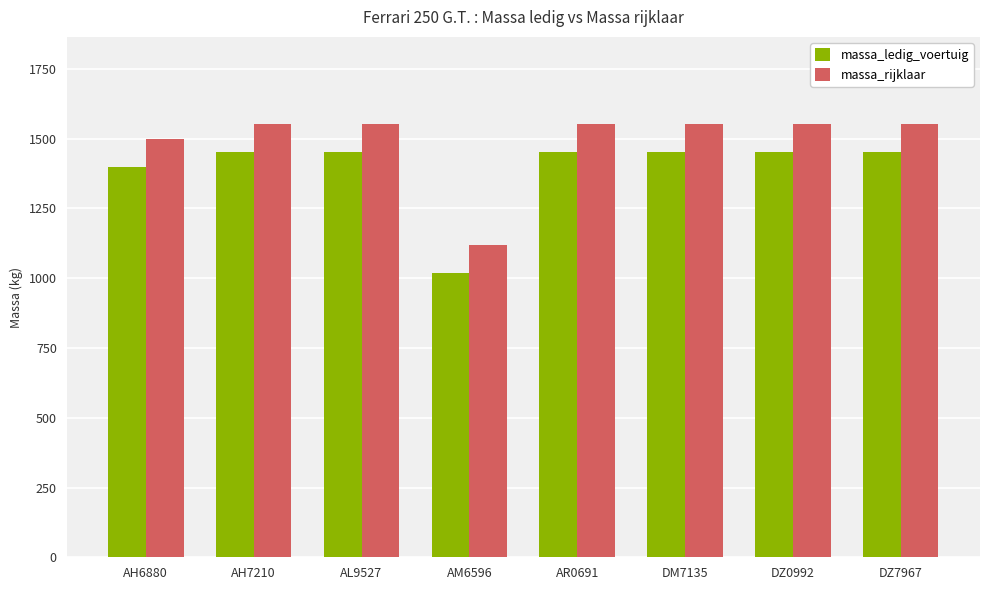

What are all the series names shown in the legend?

massa_ledig_voertuig, massa_rijklaar